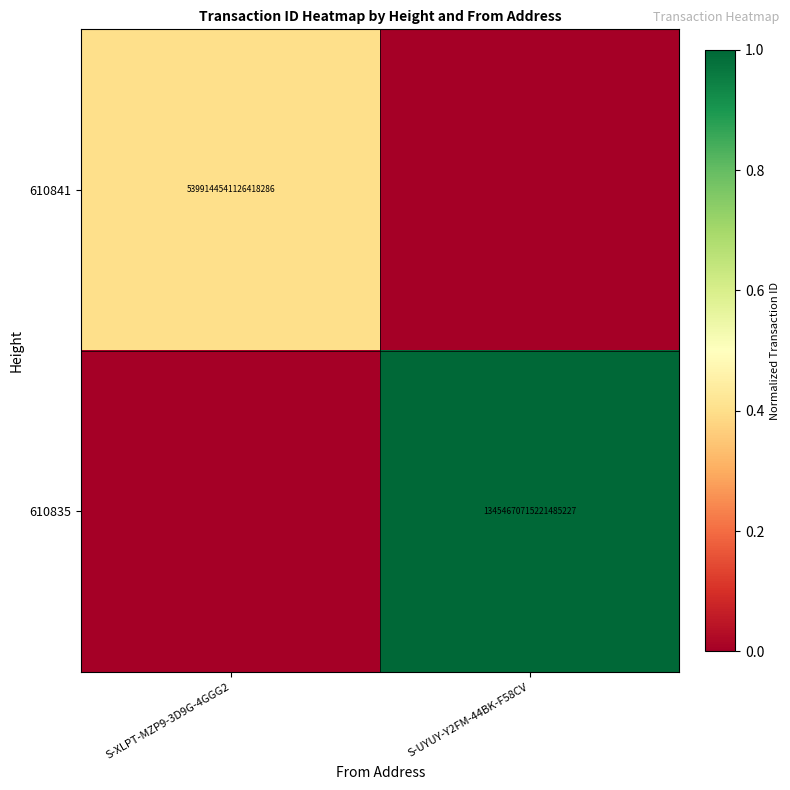

The value of 610835 at S-UYUY-Y2FM-44BK-F58CV is 5400592245657852928. True or false?

False